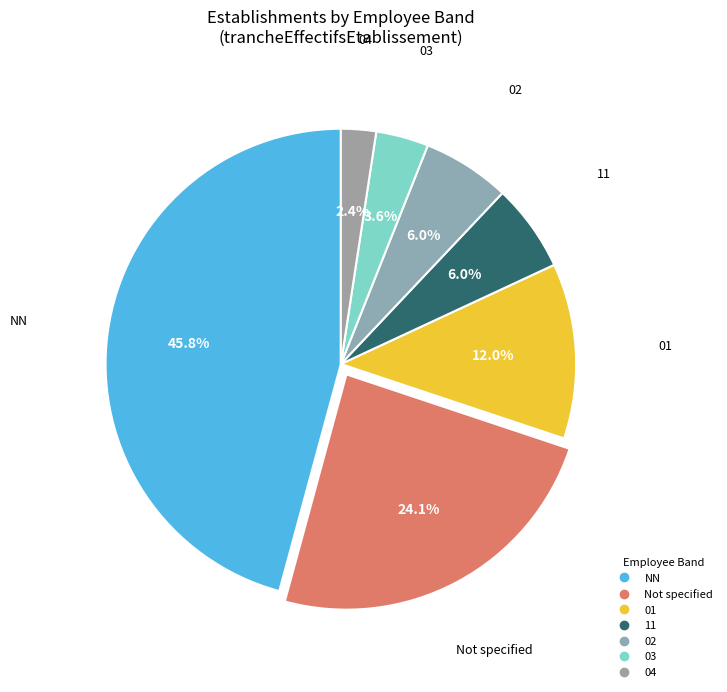

How many segments does this pie chart have?

7